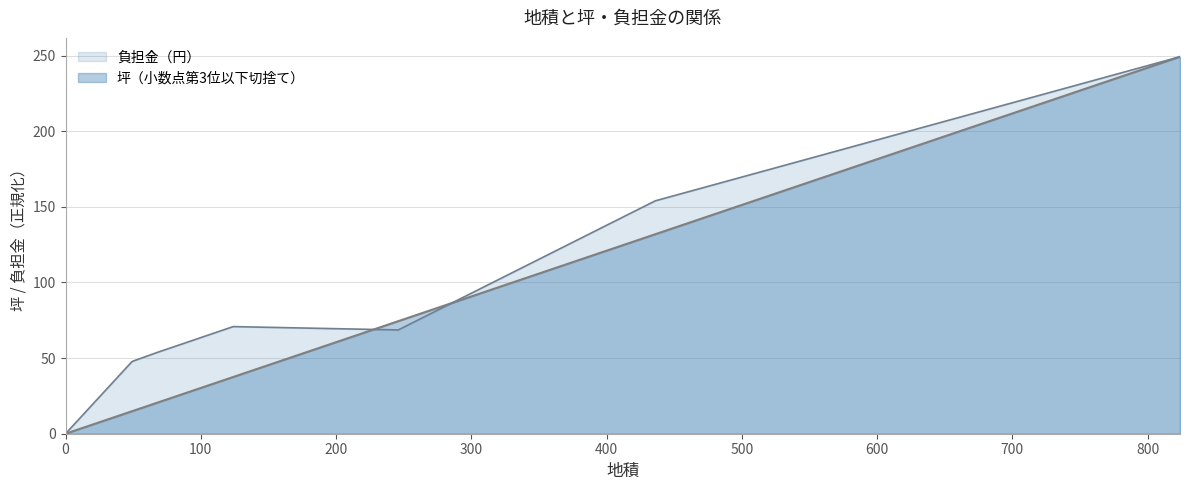

Reading left to right, transcribe all the data shown in this chart.

坪（小数点第3位以下切捨て）: 0.0	14.8	15.1	20.6	37.5	74.4	131.9	249.3
負担金（円）scaled: 0.0	47.6	48.0	53.8	70.8	68.6	154.0	249.3